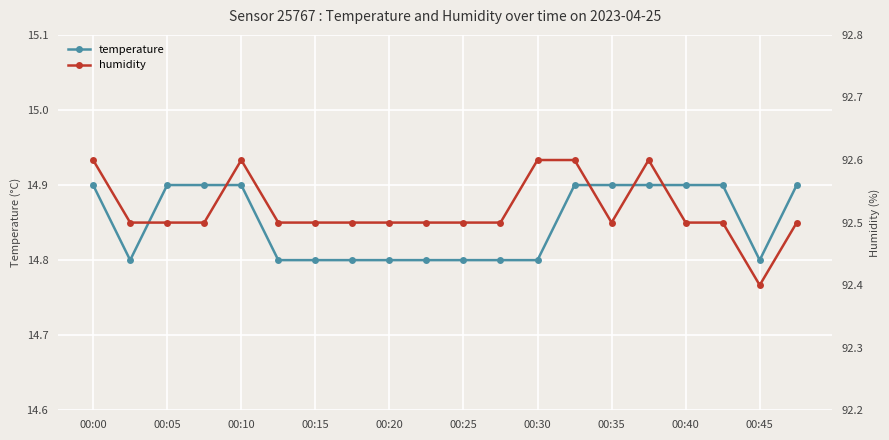

How many lines are shown in the chart?

2